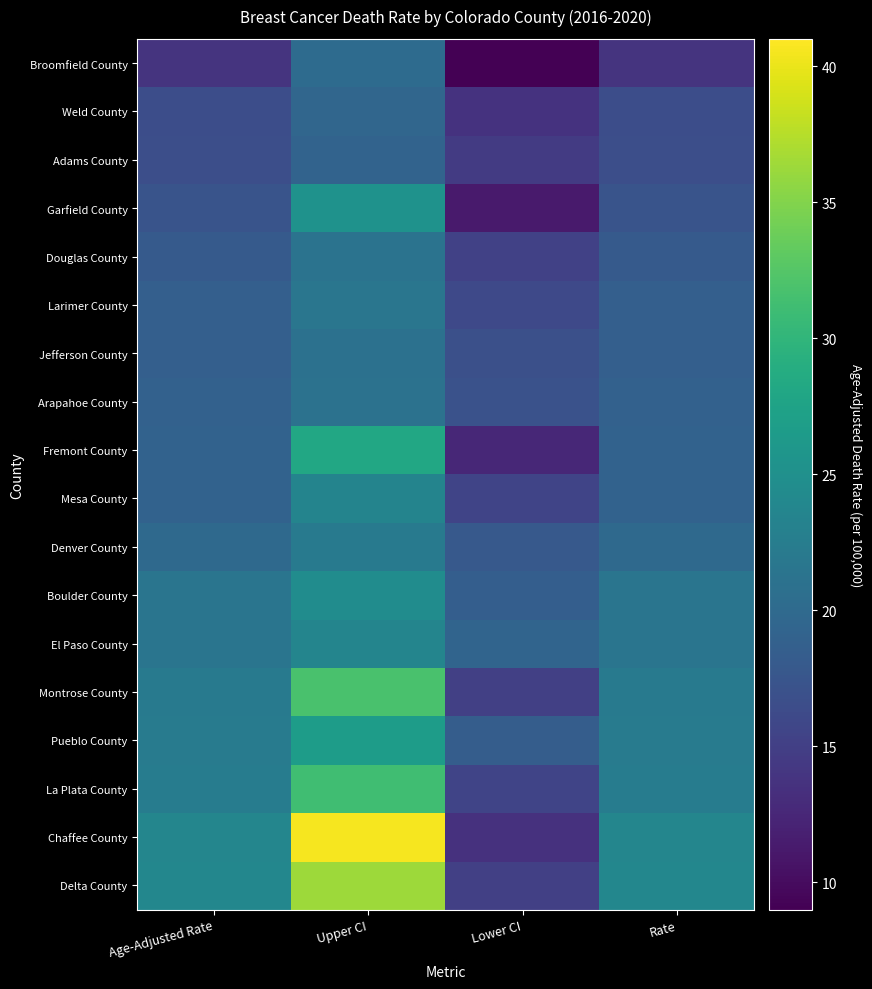

Rank the series by their maximum value, from lowest to highest.

Adams County, Weld County, Broomfield County, Jefferson County, Arapahoe County, Douglas County, Larimer County, Denver County, Mesa County, El Paso County, Boulder County, Garfield County, Pueblo County, Fremont County, La Plata County, Montrose County, Delta County, Chaffee County